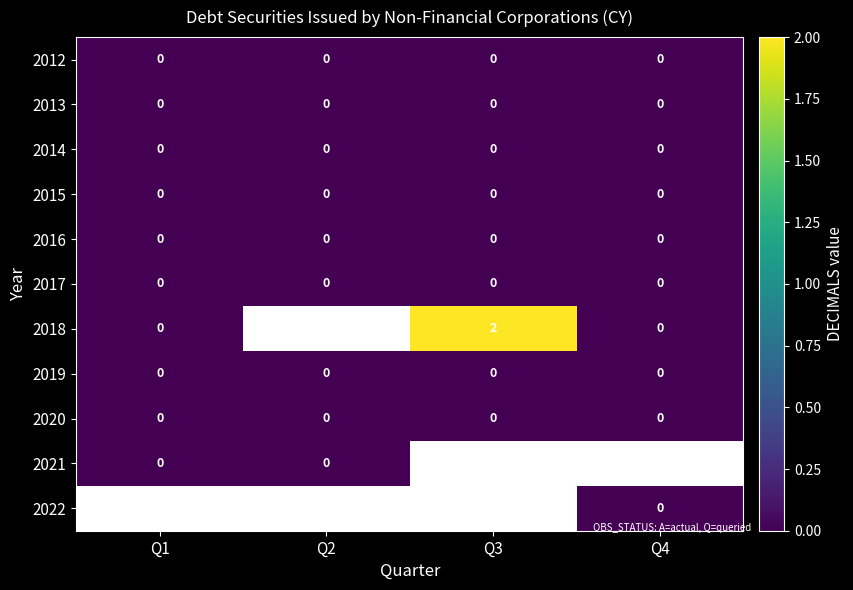

Is it true that 2015 equals 0 at Q1?

True